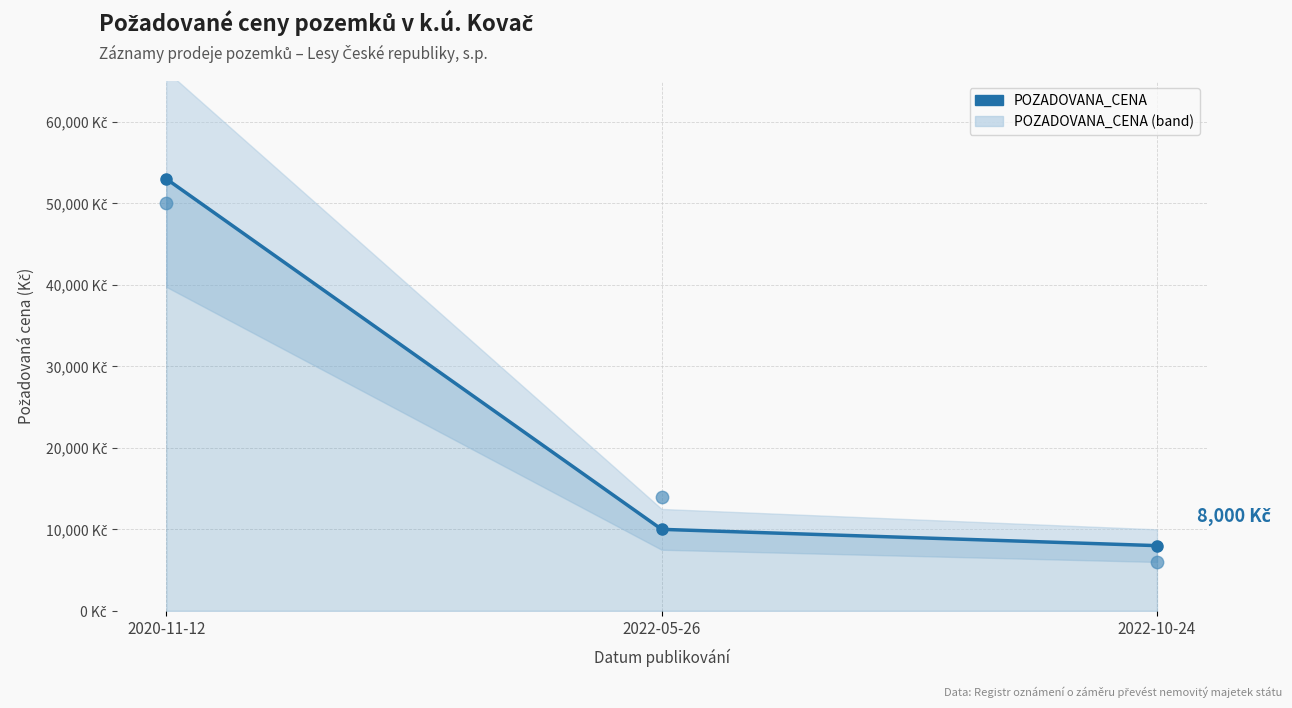

Between 2022-10-24 and 2020-11-12, which is larger?

2020-11-12